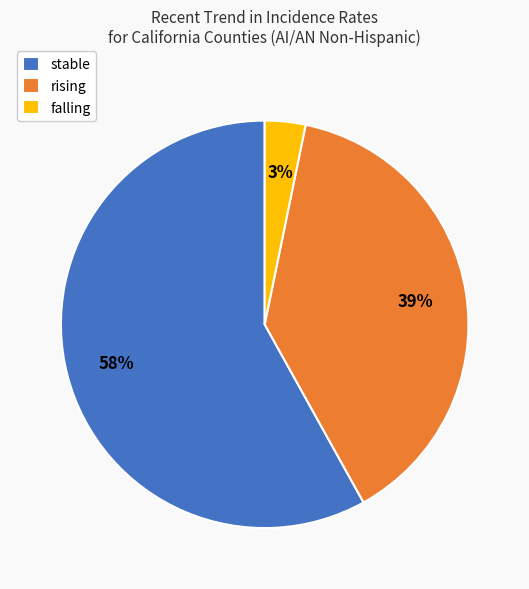

To the nearest percent, what is the average slice percentage?

33%